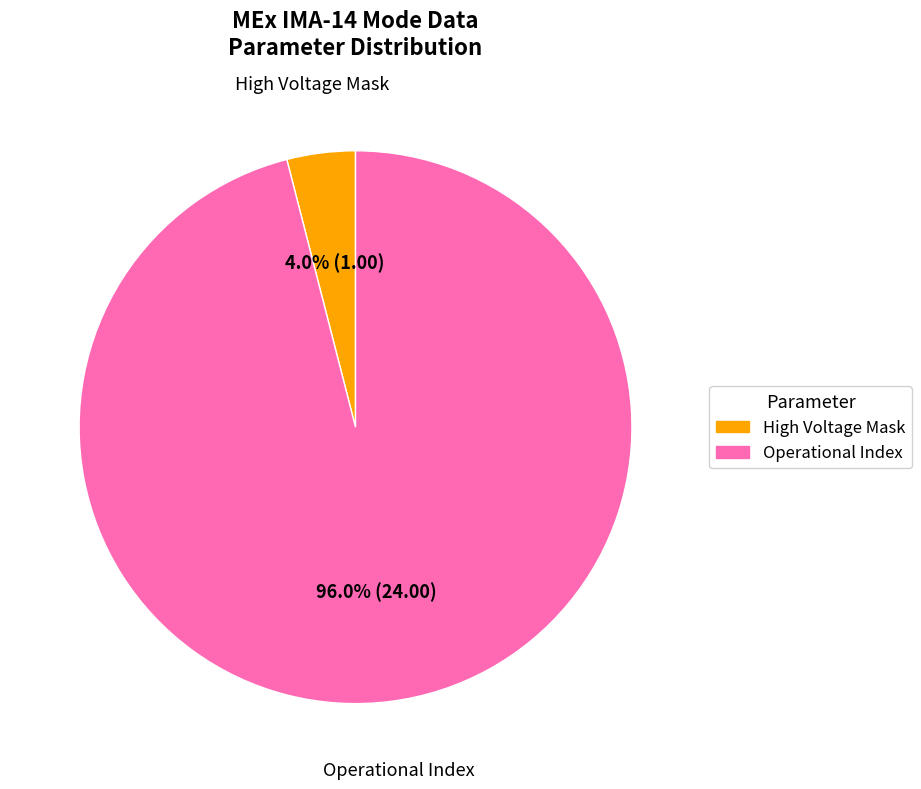

Is there any slice that represents more than half of the pie?

Yes